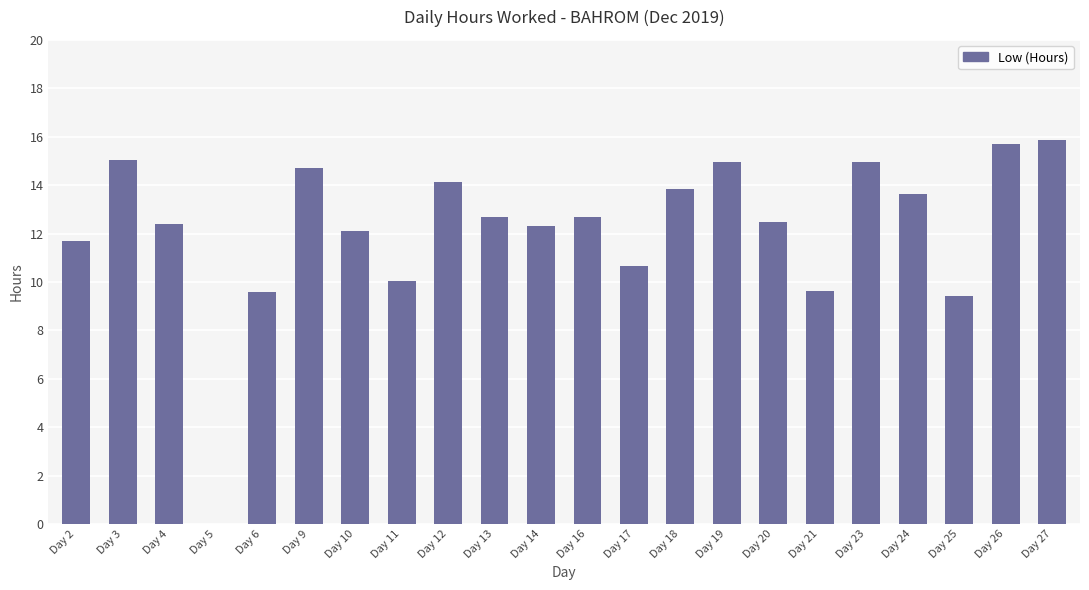

Reading left to right, transcribe all the data shown in this chart.

Day 2=11.7	Day 3=15.1	Day 4=12.4	Day 5=0.0	Day 6=9.6	Day 9=14.7	Day 10=12.1	Day 11=10.0	Day 12=14.1	Day 13=12.7	Day 14=12.3	Day 16=12.7	Day 17=10.7	Day 18=13.8	Day 19=15.0	Day 20=12.5	Day 21=9.6	Day 23=15.0	Day 24=13.6	Day 25=9.4	Day 26=15.7	Day 27=15.9